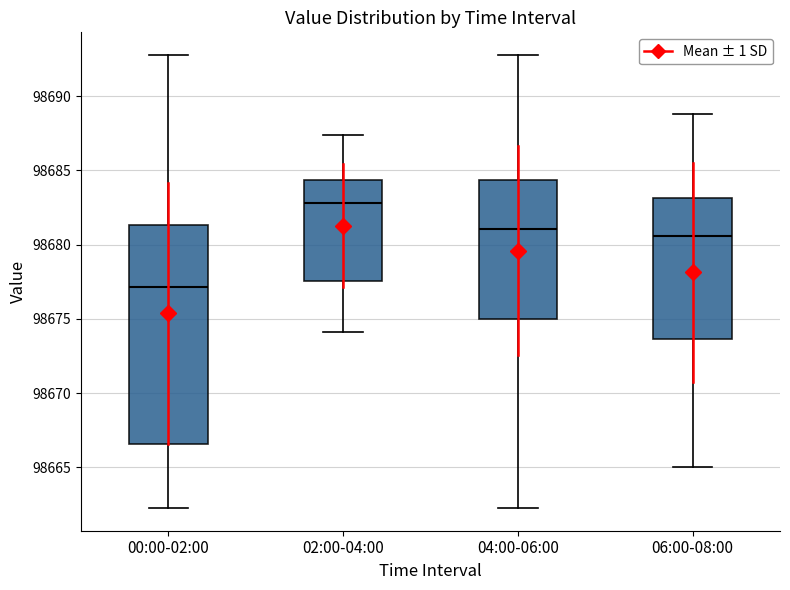

Reading left to right, read every box against the y-axis: the position of its median line, the range the box covers, and the ends of its whiskers. The values are not printed on the chart, so give them approximately, as read against the axis.

00:00-02:00: median 98677.0, box 98666.5 to 98681.5, whiskers 98662.5 to 98693.0
02:00-04:00: median 98683.0, box 98677.5 to 98684.5, whiskers 98674.0 to 98687.5
04:00-06:00: median 98681.0, box 98675.0 to 98684.5, whiskers 98662.5 to 98693.0
06:00-08:00: median 98680.5, box 98673.5 to 98683.0, whiskers 98665.0 to 98689.0